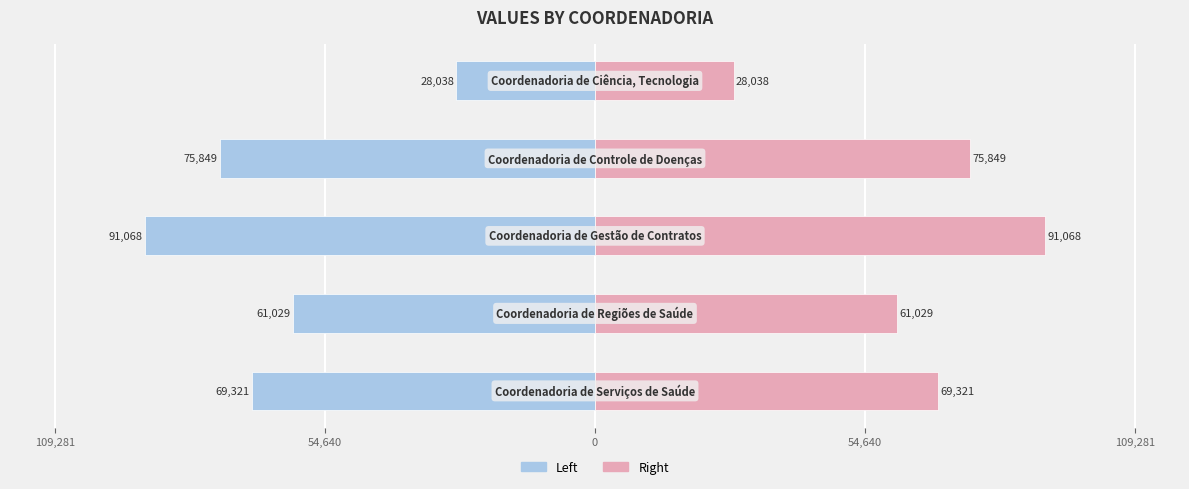

How many data points in col_0 (left) are above -69321?

2